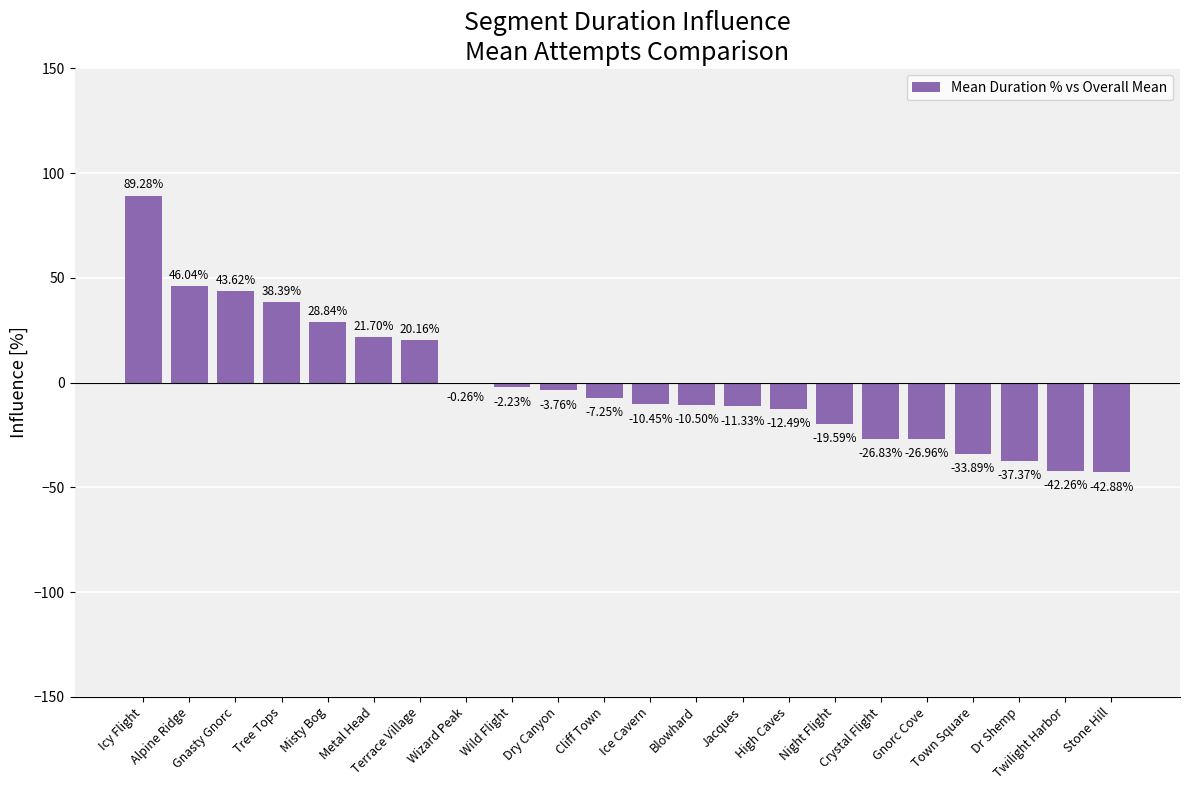

The value at Terrace Village is 31.6. True or false?

False